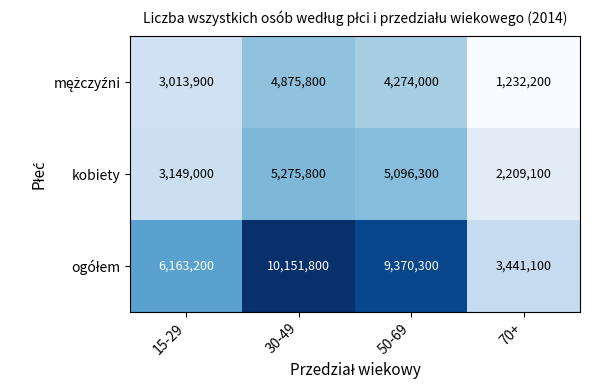

What is the sum of the kobiety values at 30-49 and 70+?

7484900